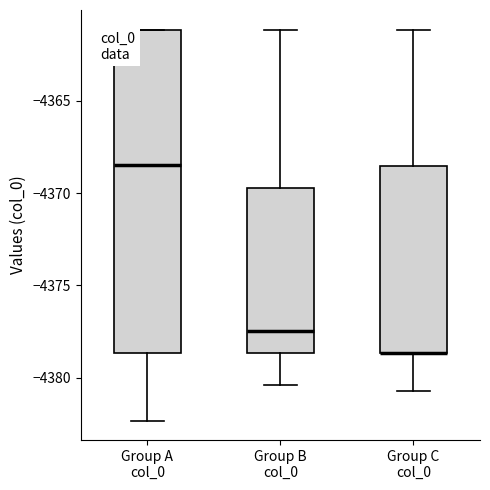

Reading left to right, transcribe this box plot: for each box, give where its median line is, the range the box spans, and where its two whiskers end, as read against the y-axis. The values are not printed on the chart, so give them approximately, as read against the axis.

Group A col_0: median -4368.5, box -4378.5 to -4361.0, whiskers -4382.5 to -4361.0
Group B col_0: median -4377.5, box -4378.5 to -4369.5, whiskers -4380.5 to -4361.0
Group C col_0: median -4378.5 (drawn on the box's lower edge), box -4378.5 to -4368.5, whiskers -4380.5 to -4361.0